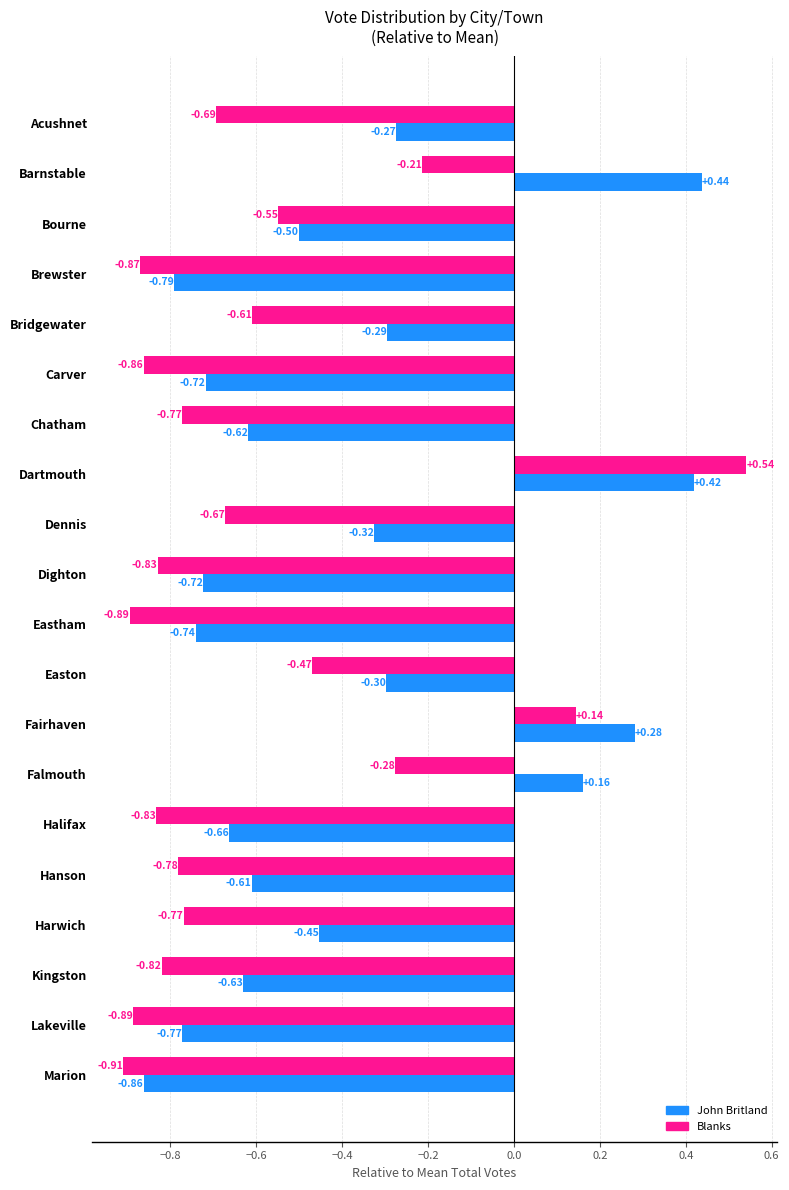

What are all the series names shown in the legend?

John Britland, Blanks